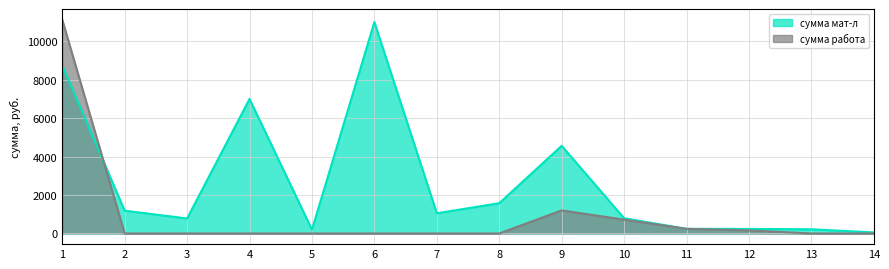

Which series has the largest range (max minus min)?

сумма работа